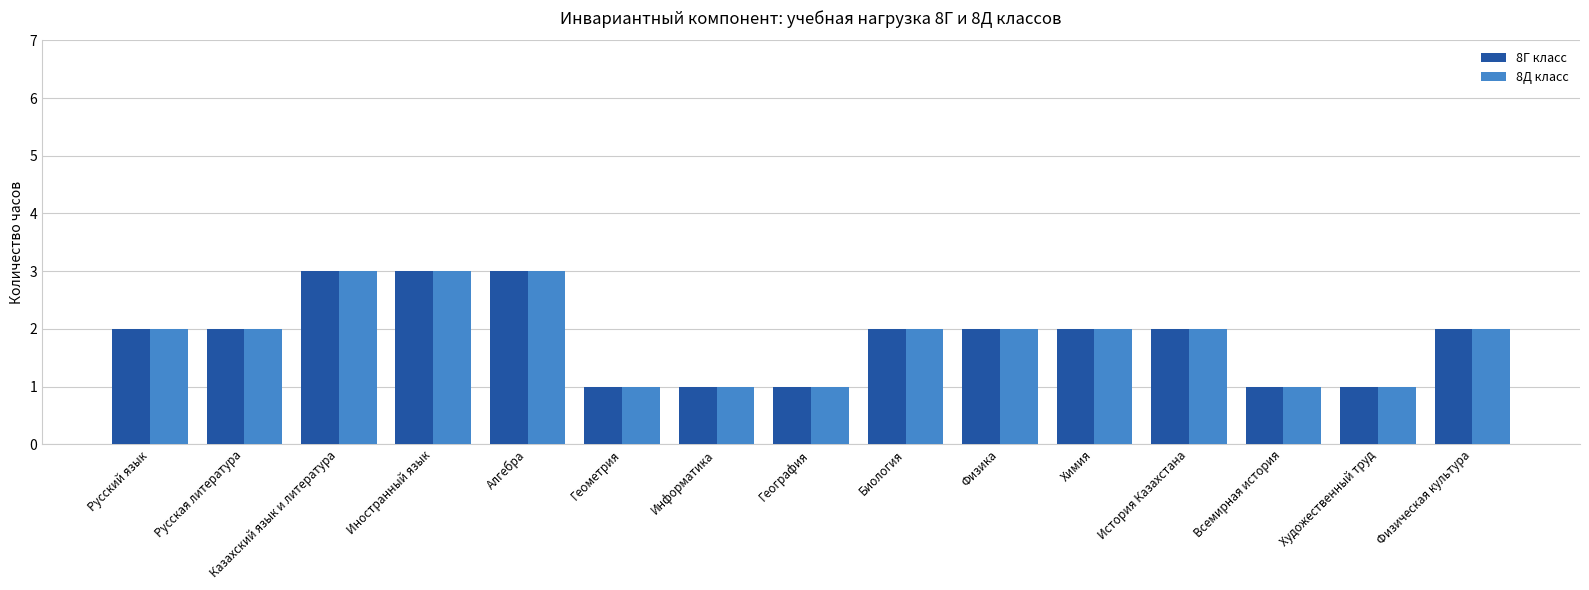

Count the 8Д класс values in the range 1 to 2.

12